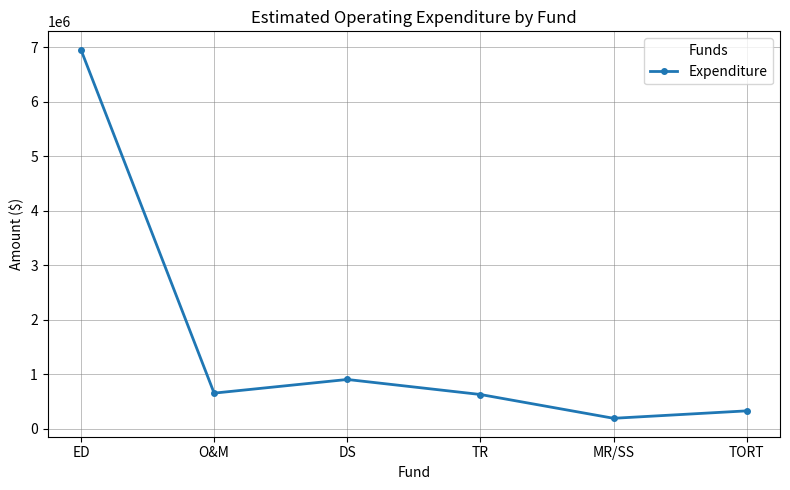

How many points are higher than both their immediate neighbors (excluding endpoints)?

1